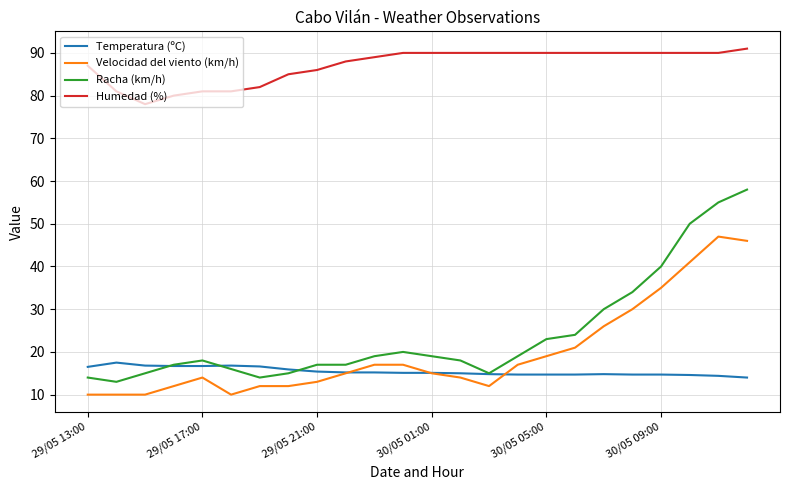

What is the maximum value shown in the chart?

91.0